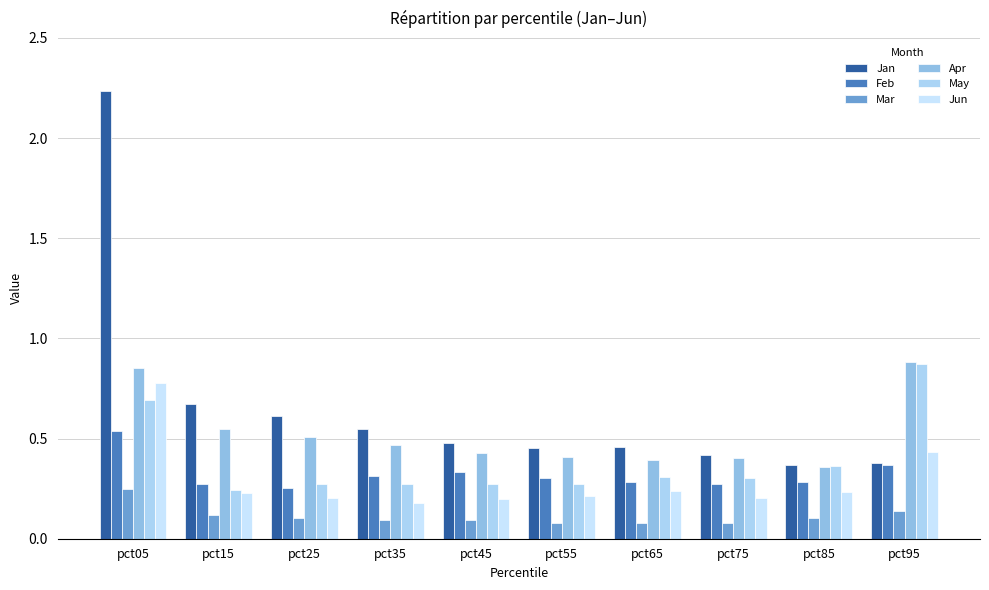

Reading left to right, list all the values displayed in this chart.

Jan: 2.2	0.7	0.6	0.5	0.5	0.5	0.5	0.4	0.4	0.4
Feb: 0.5	0.3	0.3	0.3	0.3	0.3	0.3	0.3	0.3	0.4
Mar: 0.2	0.1	0.1	0.1	0.1	0.1	0.1	0.1	0.1	0.1
Apr: 0.9	0.5	0.5	0.5	0.4	0.4	0.4	0.4	0.4	0.9
May: 0.7	0.2	0.3	0.3	0.3	0.3	0.3	0.3	0.4	0.9
Jun: 0.8	0.2	0.2	0.2	0.2	0.2	0.2	0.2	0.2	0.4